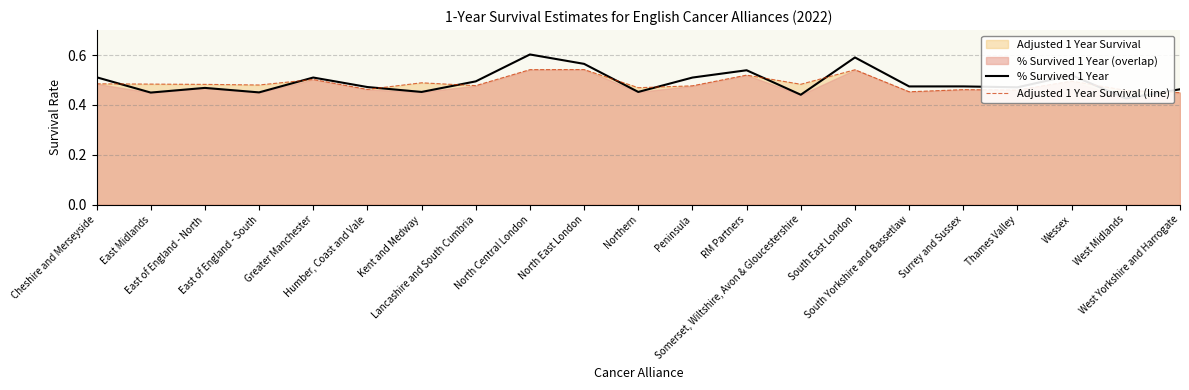

Which has a higher value, Greater Manchester or West Yorkshire and Harrogate?

Greater Manchester